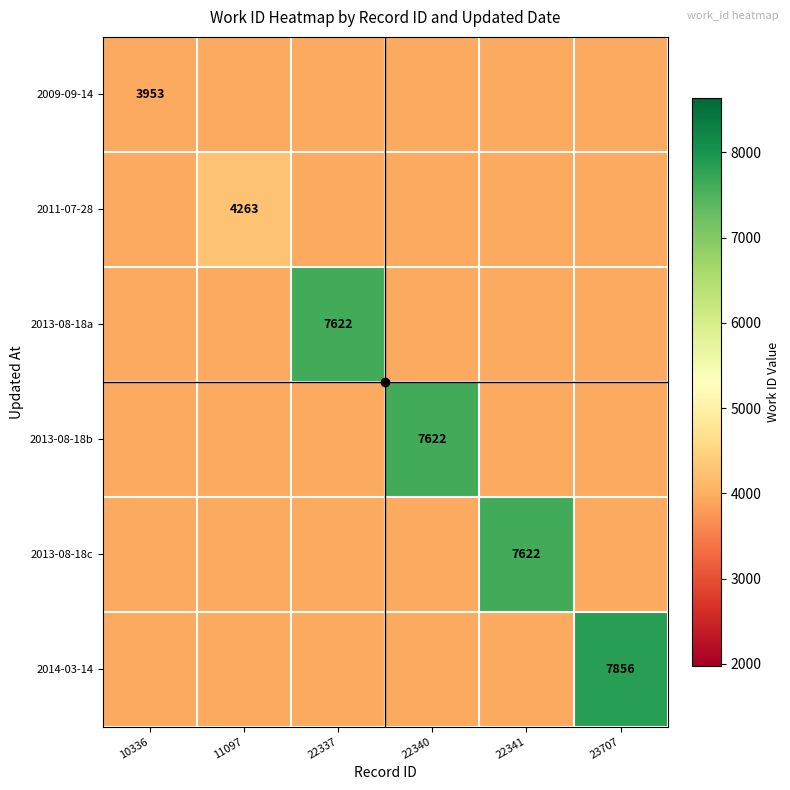

How many series are shown in this chart?

6